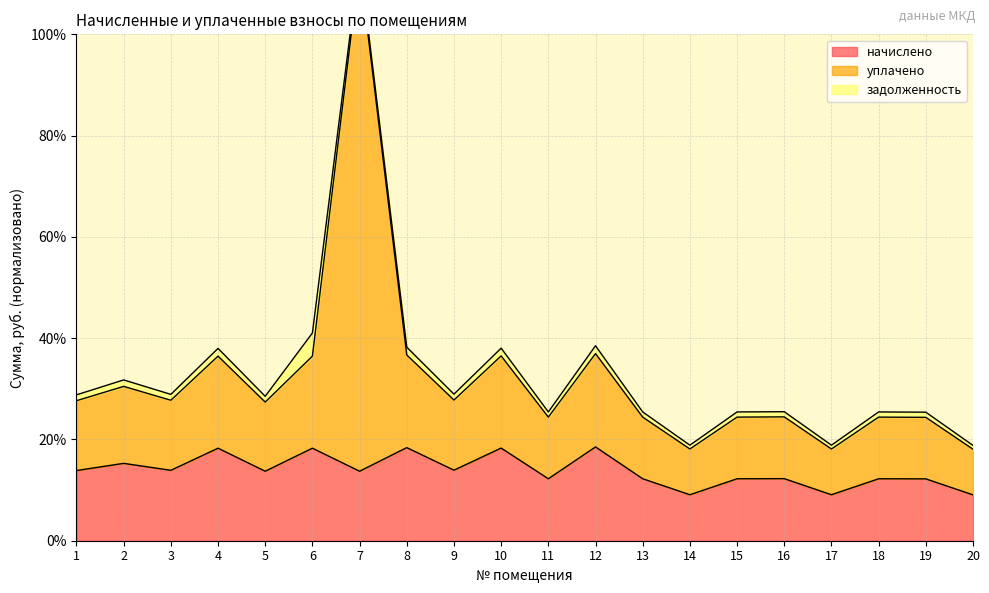

What is the value of the начислено point at the 1st from the left?

13.9